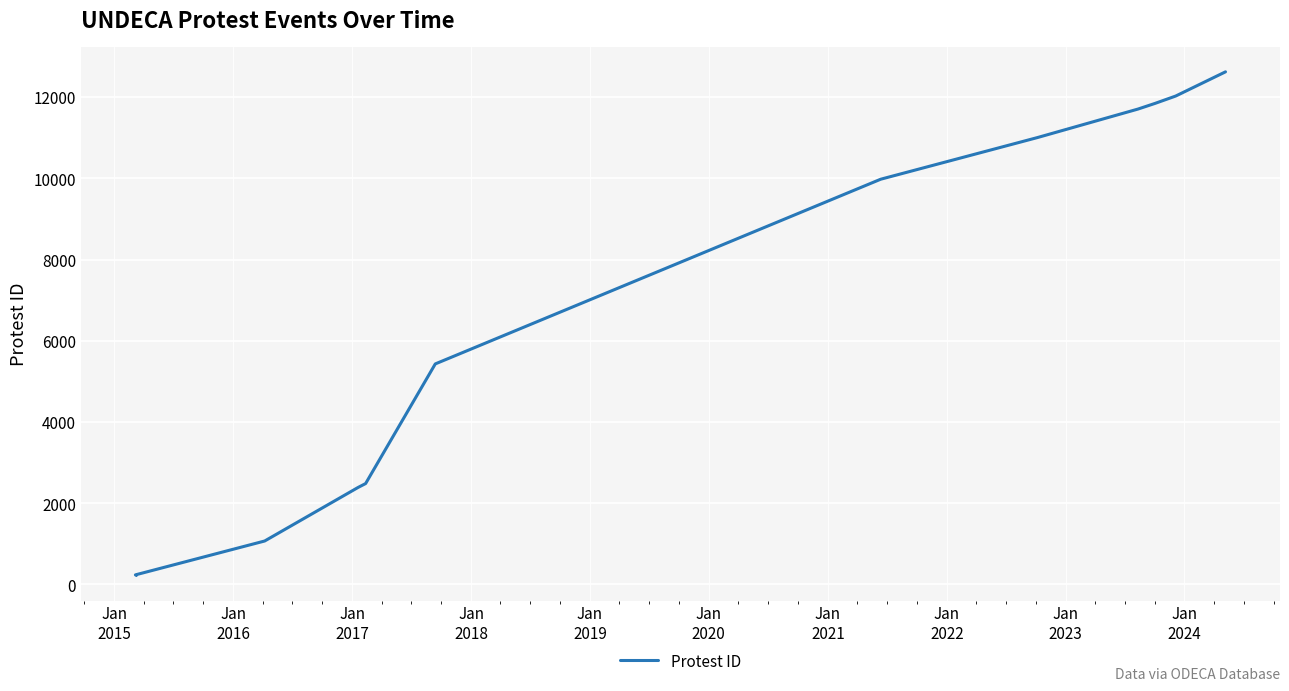

What is the smallest value displayed?

225